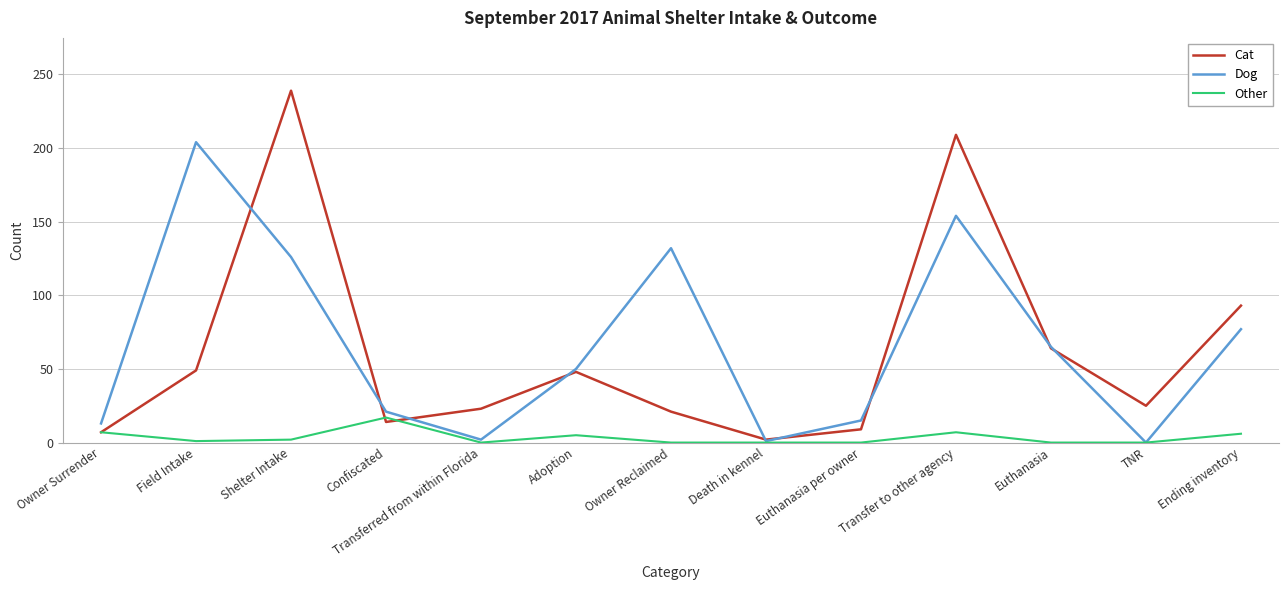

Is it true that Other equals 7 at Owner Surrender?

True